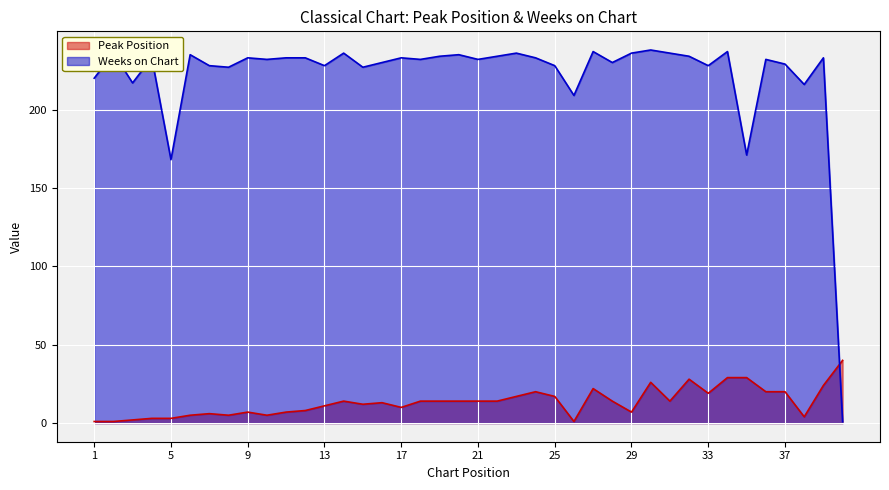

How many interior local peaks does the Peak Position series have?

8